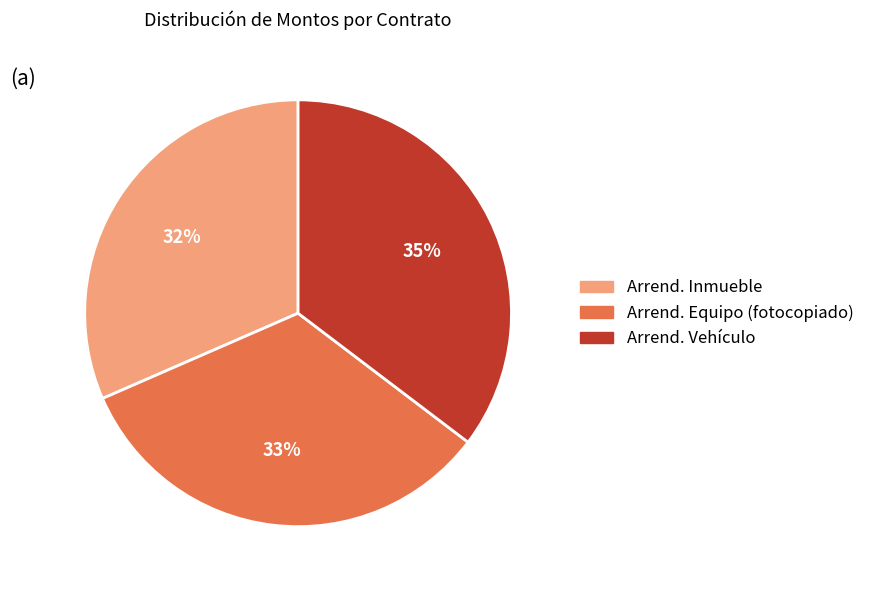

Is there any slice that represents more than half of the pie?

No